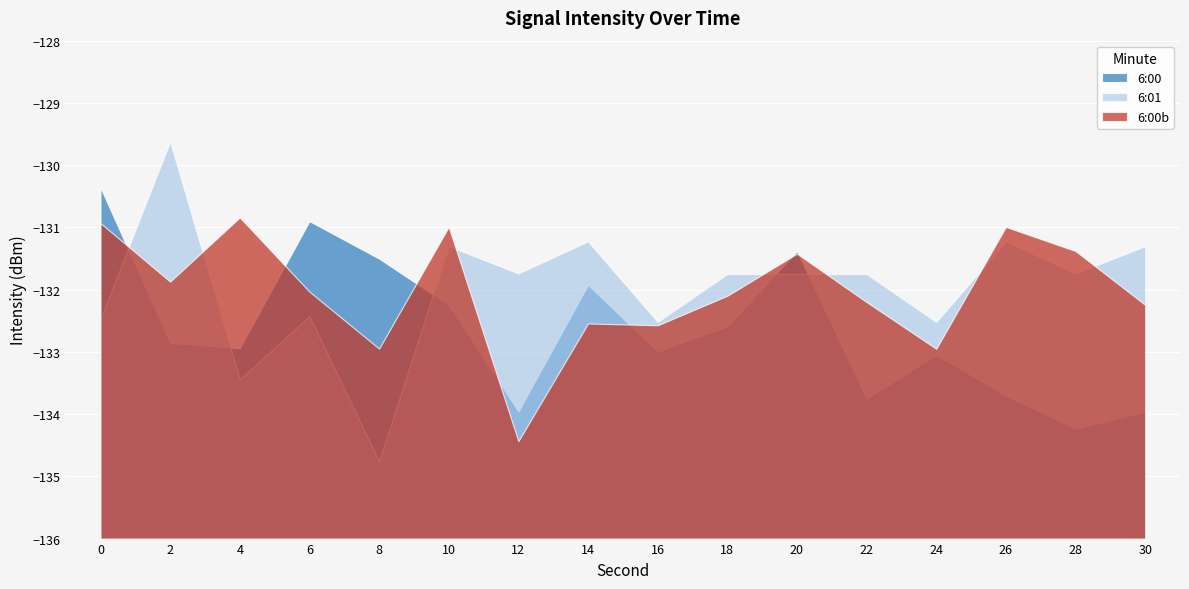

Which series has the largest total across all categories?

6:01